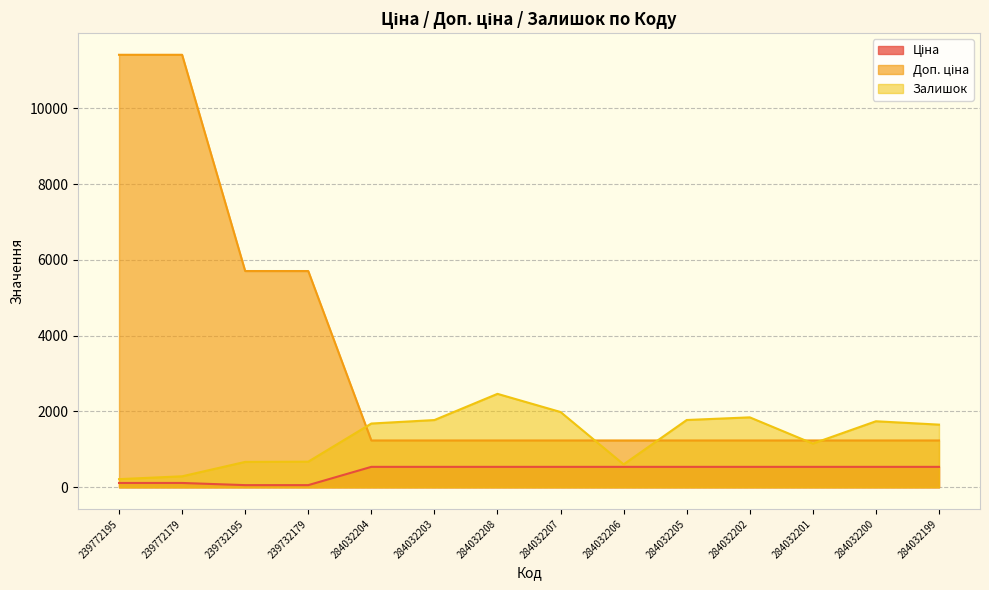

Reading left to right, transcribe all the data shown in this chart.

Ціна: 114.1	114.1	57.0	57.0	539.0	539.0	539.0	539.0	539.0	539.0	539.0	539.0	539.0	539.0
Доп. ціна: 11410.0	11410.0	5705.0	5705.0	1235.4	1235.4	1235.4	1235.4	1235.4	1235.4	1235.4	1235.4	1235.4	1235.4
Залишок: 215.0	290.0	670.0	676.0	1682.0	1774.0	2465.0	1986.0	605.0	1775.0	1845.0	1153.0	1742.0	1653.0